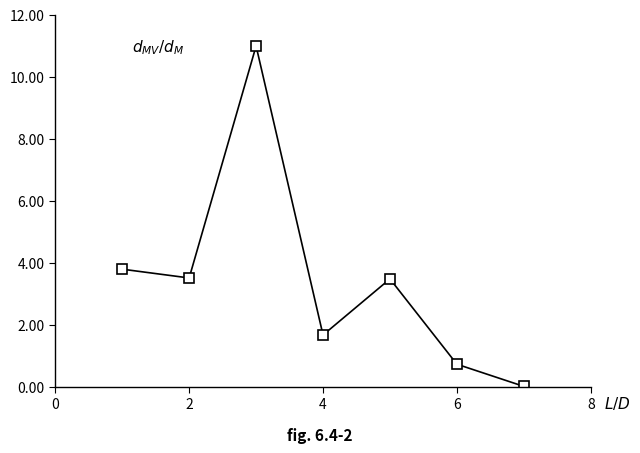

Count the number of values greater than 3.

4